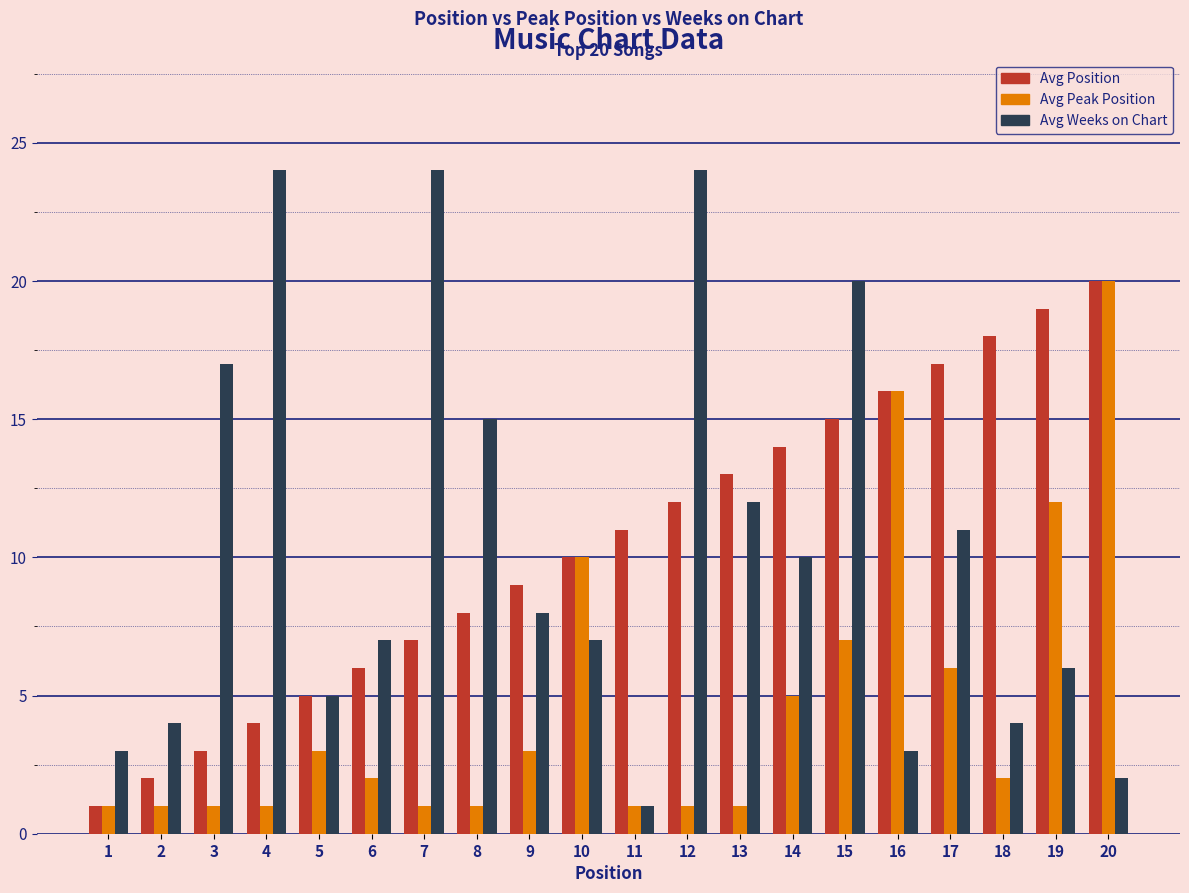

What is the approximate value of Avg Weeks on Chart at 13, to the nearest 10?

10